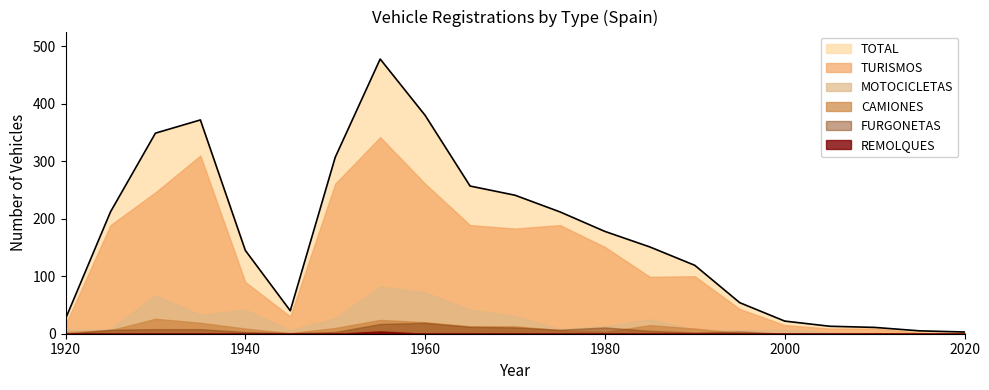

Is the value of CAMIONES at 1970 greater than the value of TURISMOS at 1920?

No